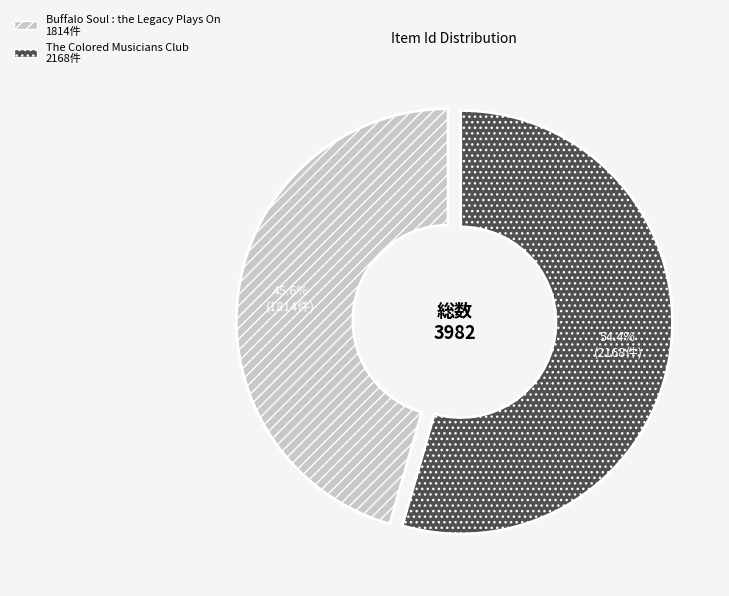

How many segments does this pie chart have?

2